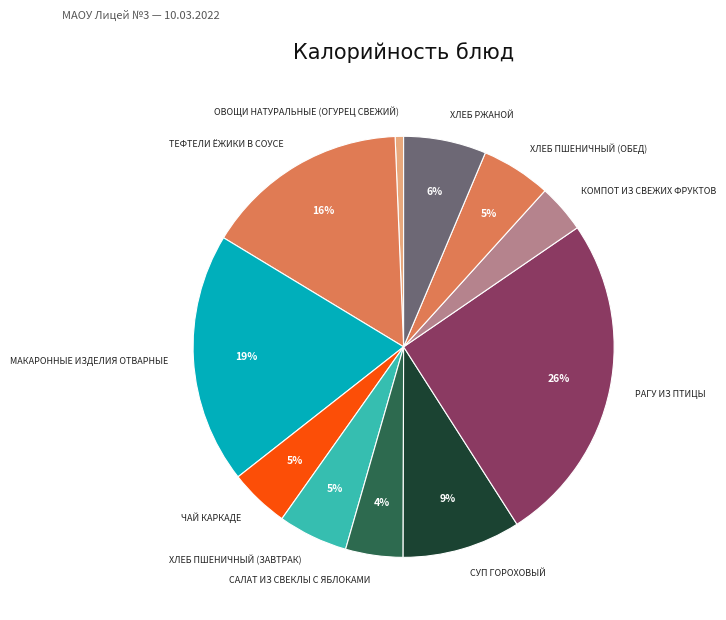

Which has a higher value, ХЛЕБ РЖАНОЙ or ЧАЙ КАРКАДЕ?

ХЛЕБ РЖАНОЙ